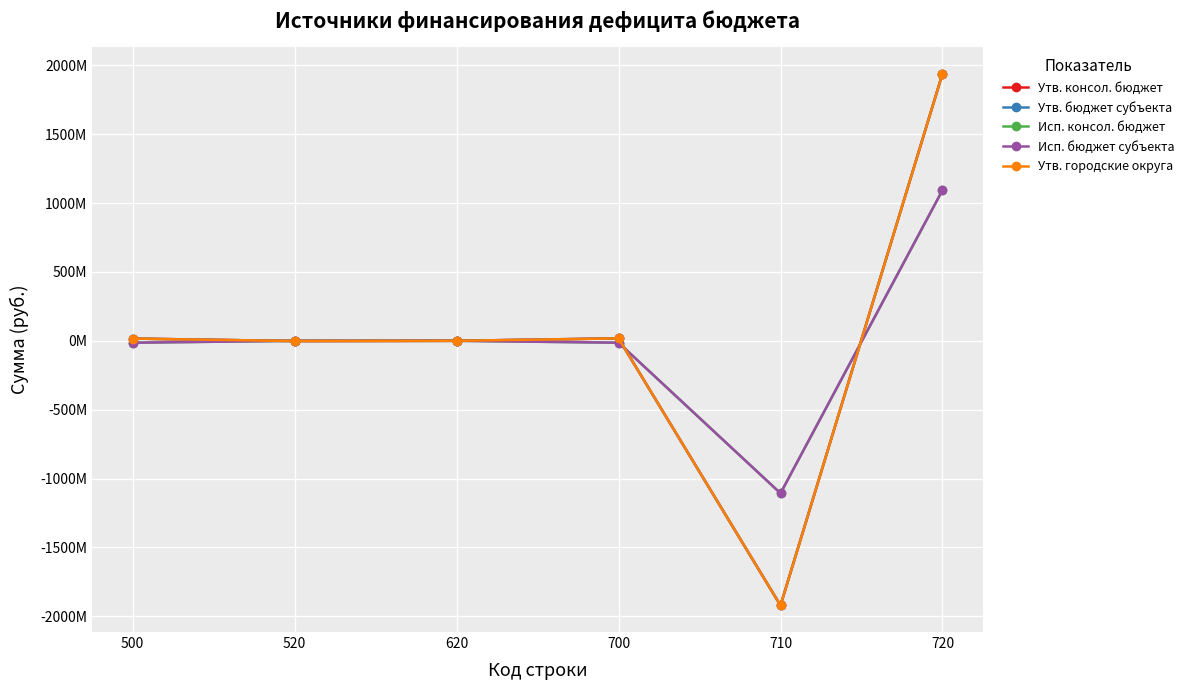

What is the highest value of the Утв. бюджет субъекта series?

1939395212.3